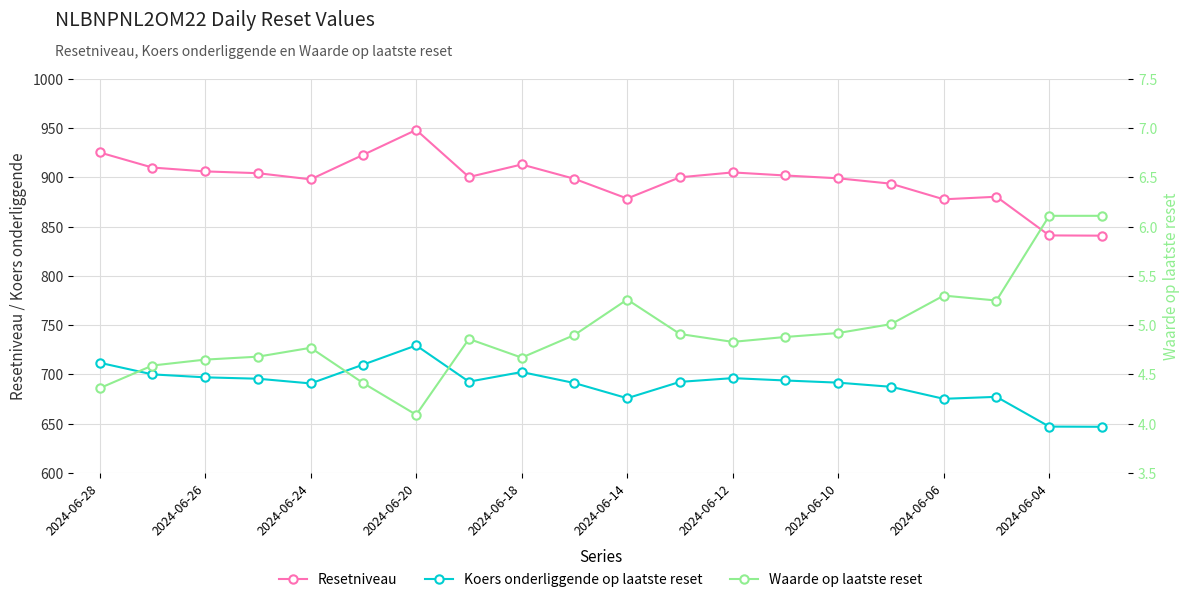

Reading left to right, transcribe all the data shown in this chart.

Resetniveau: 925.3	910.0	906.1	904.3	898.0	923.0	948.2	900.4	913.1	898.6	878.5	900.1	905.1	901.9	899.1	893.6	877.8	880.4	841.1	840.8
Koers onderliggende op laatste reset: 711.8	700.0	697.0	695.6	690.8	710.0	729.4	692.6	702.4	691.2	675.8	692.4	696.2	693.8	691.6	687.4	675.2	677.2	647.0	646.8
Waarde op laatste reset: 4.4	4.6	4.7	4.7	4.8	4.4	4.1	4.9	4.7	4.9	5.3	4.9	4.8	4.9	4.9	5.0	5.3	5.2	6.1	6.1